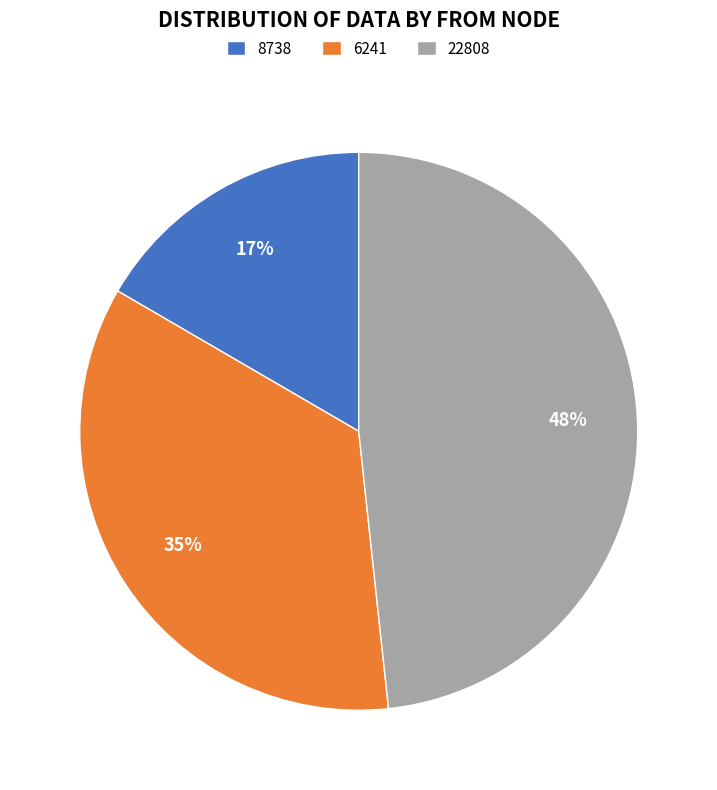

Which slice is the largest?

22808